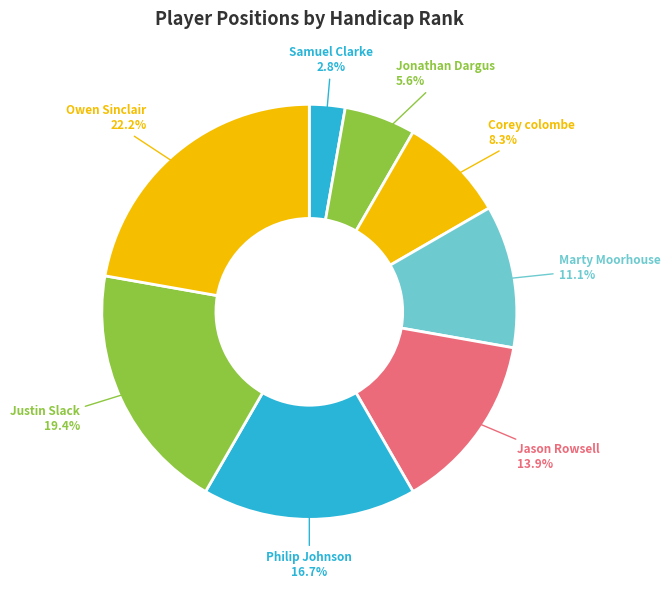

Count the number of slices in the pie.

8